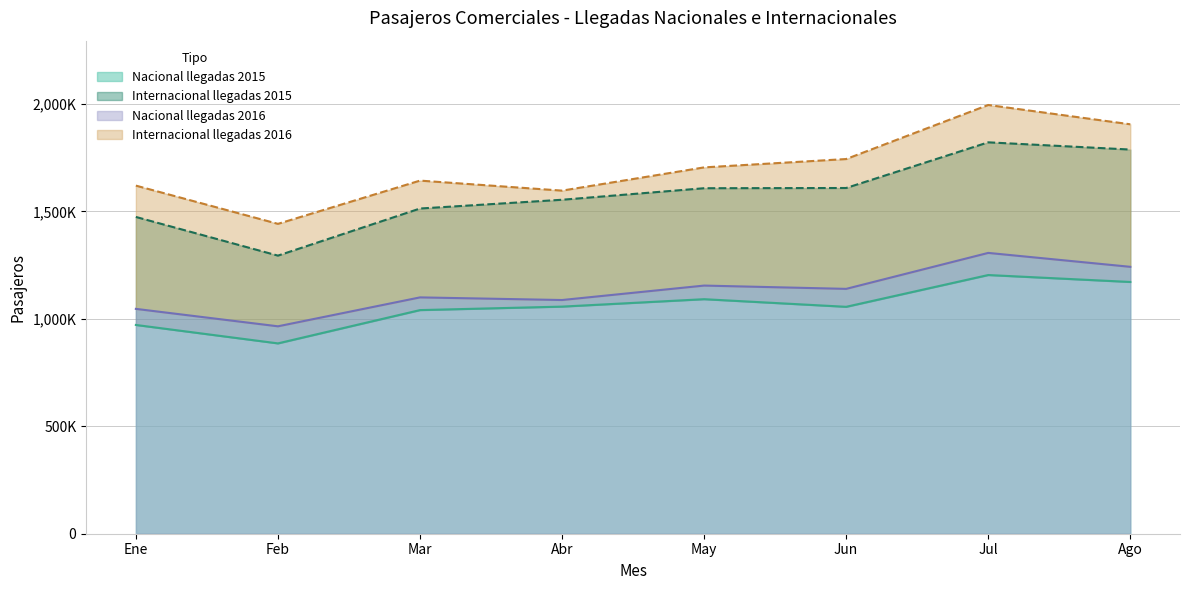

Between Feb and May, which series saw the biggest shift?

Nacional llegadas 2015